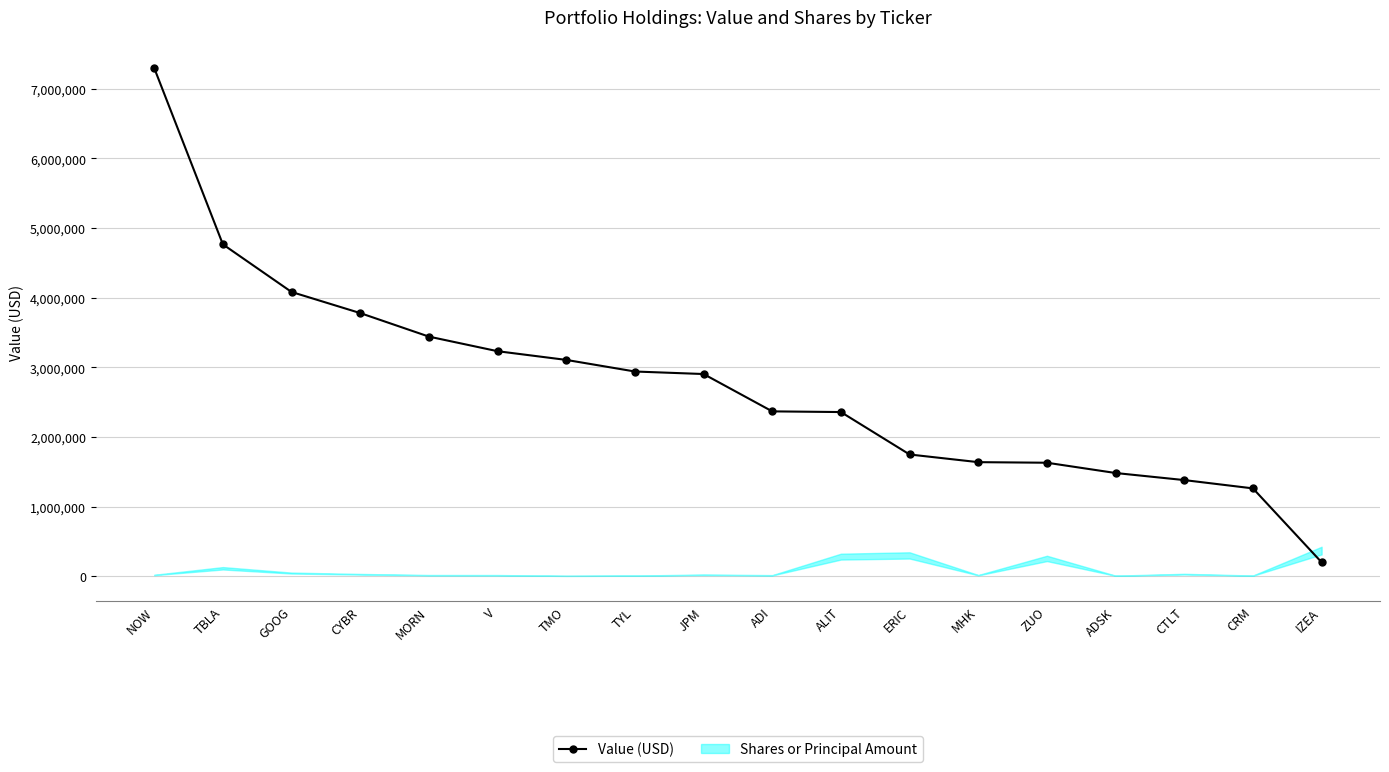

What is the label of the 12th point from the left?

ERIC